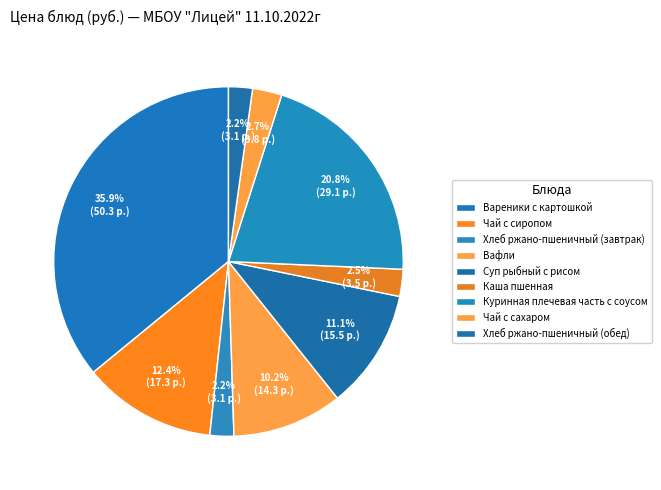

To the nearest percent, what portion does Чай с сахаром represent?

3%